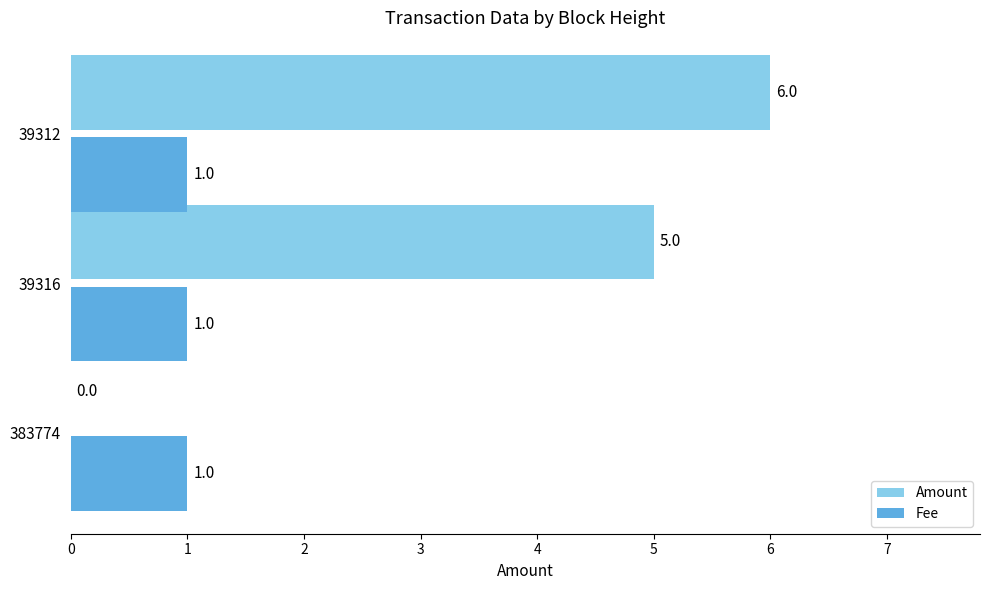

How many Amount values are between 0 and 6?

3